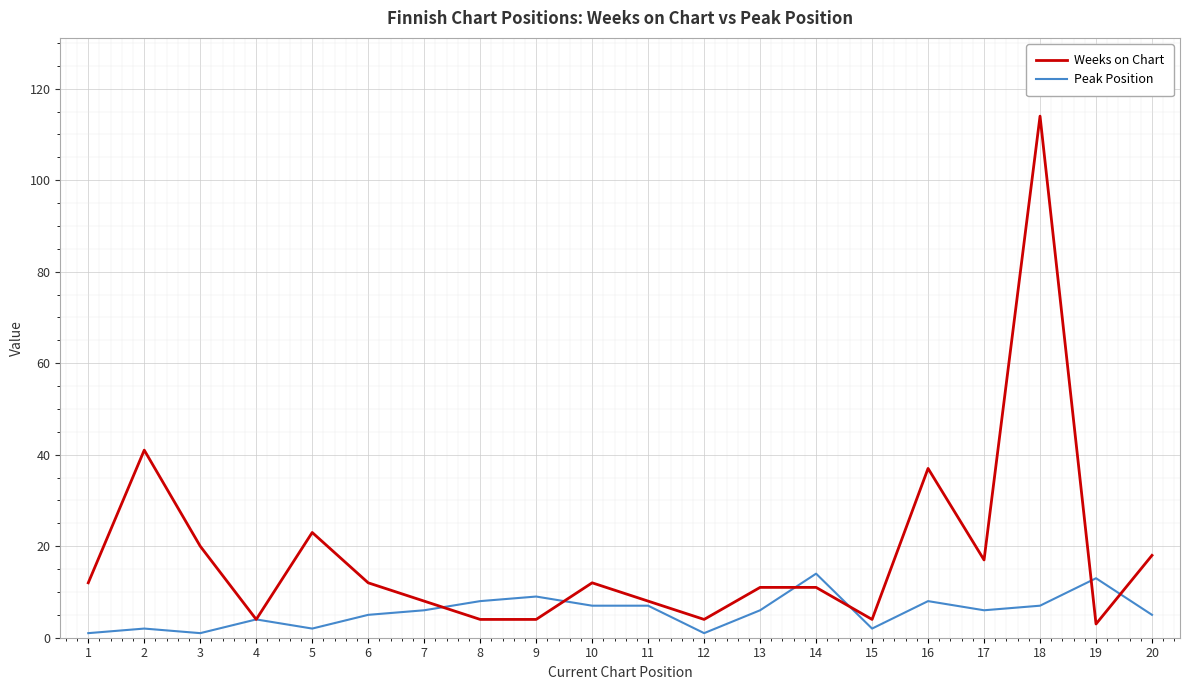

What are all the series names shown in the legend?

Weeks on Chart, Peak Position